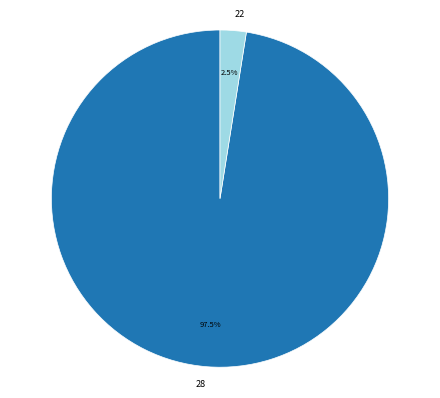

Does 28 account for over 50% of the chart?

Yes